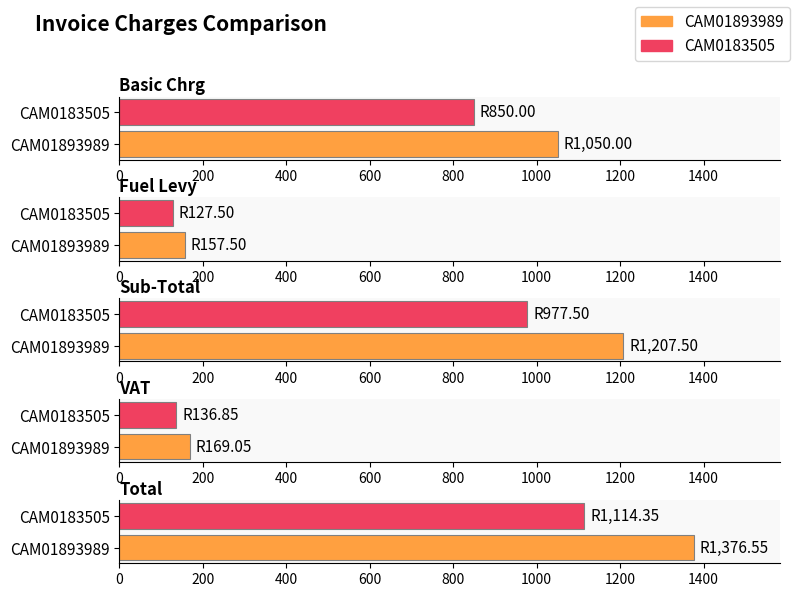

The Basic Chrg series shows 1127.9 at 200. True or false?

False